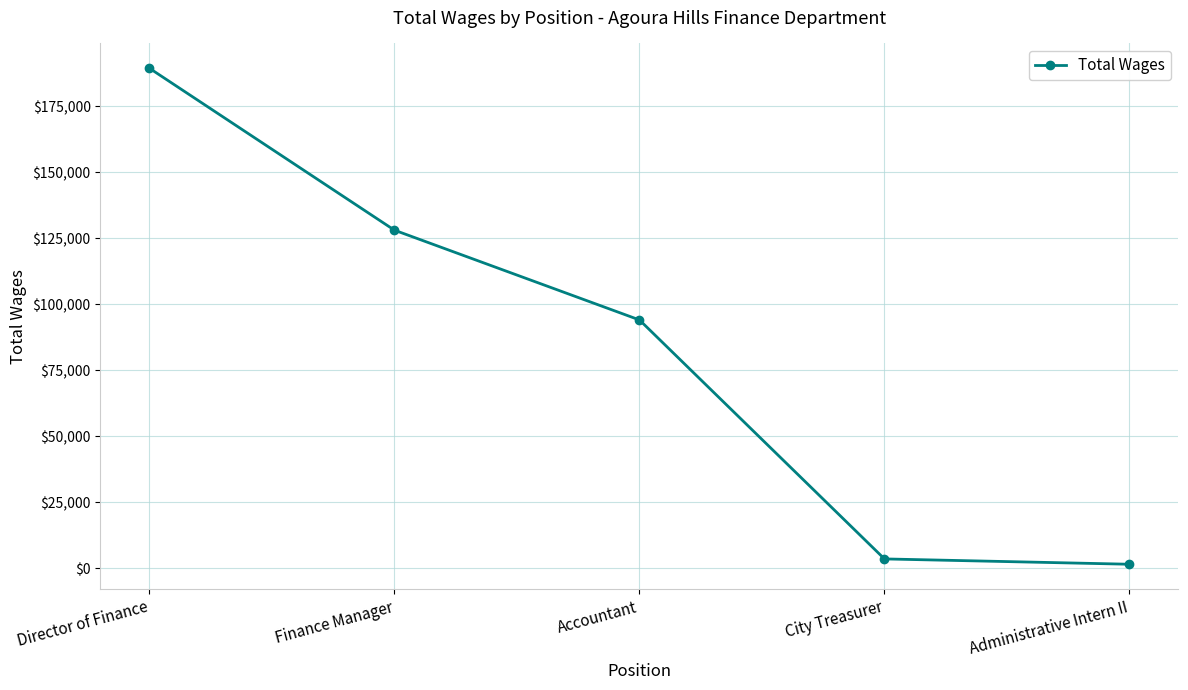

True or false: the data has more than 1 interior local peaks.

False